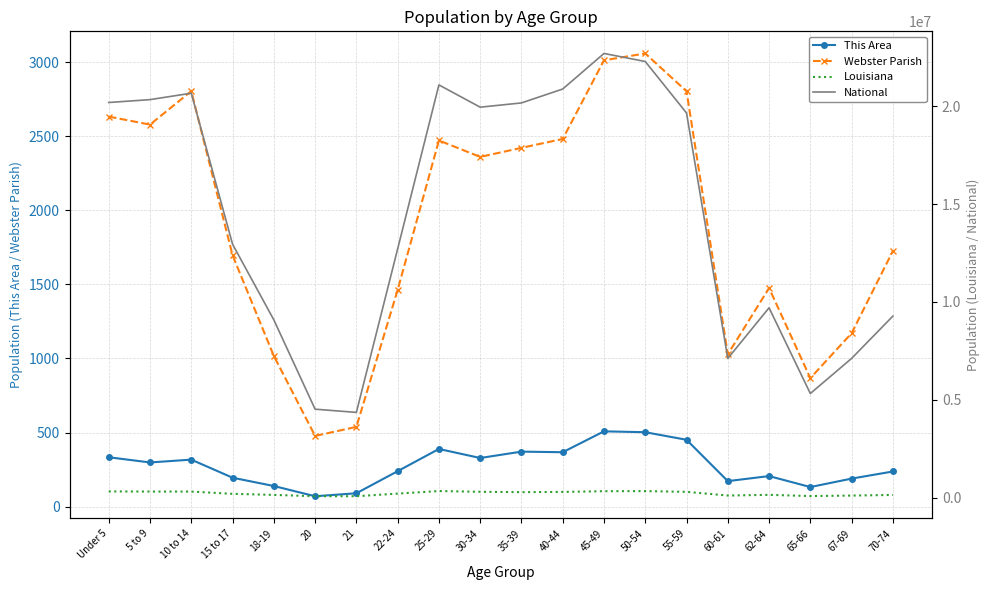

True or false: Webster Parish and Louisiana cross at least once.

False